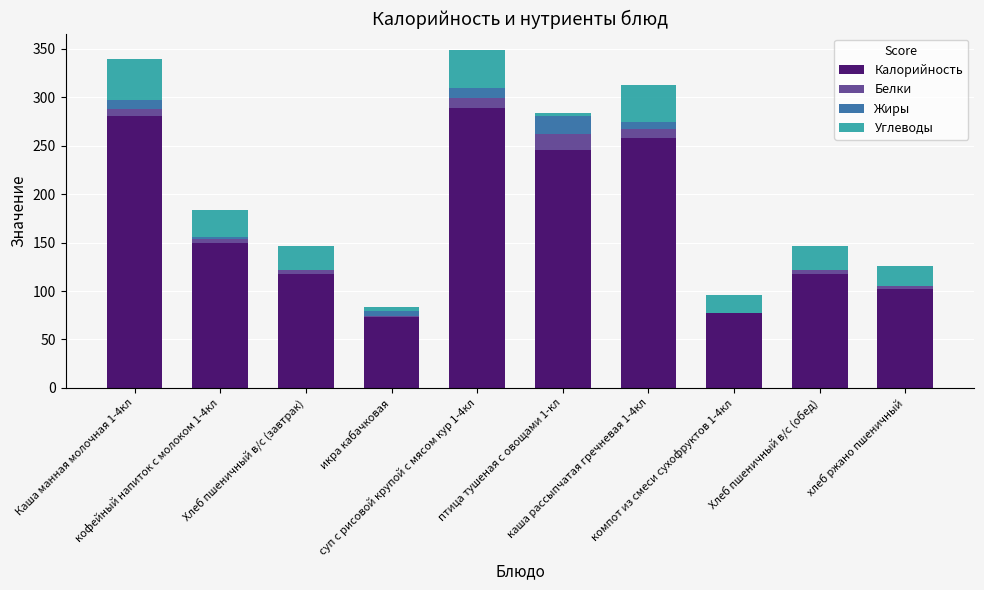

What is the highest value of the Калорийность series?

289.0